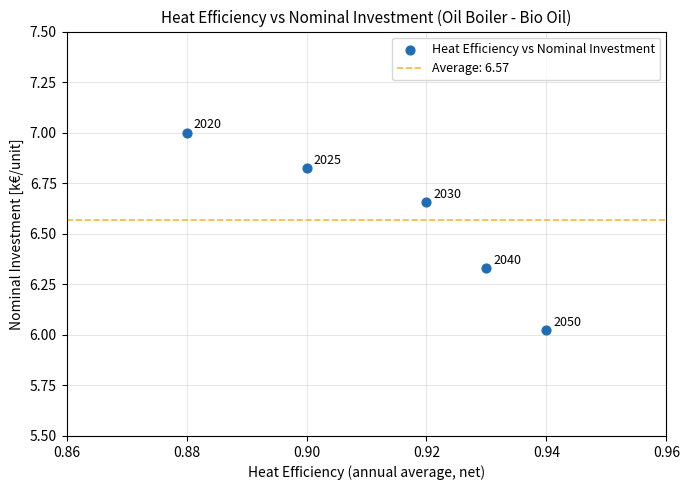

What is the average Y value?

6.6